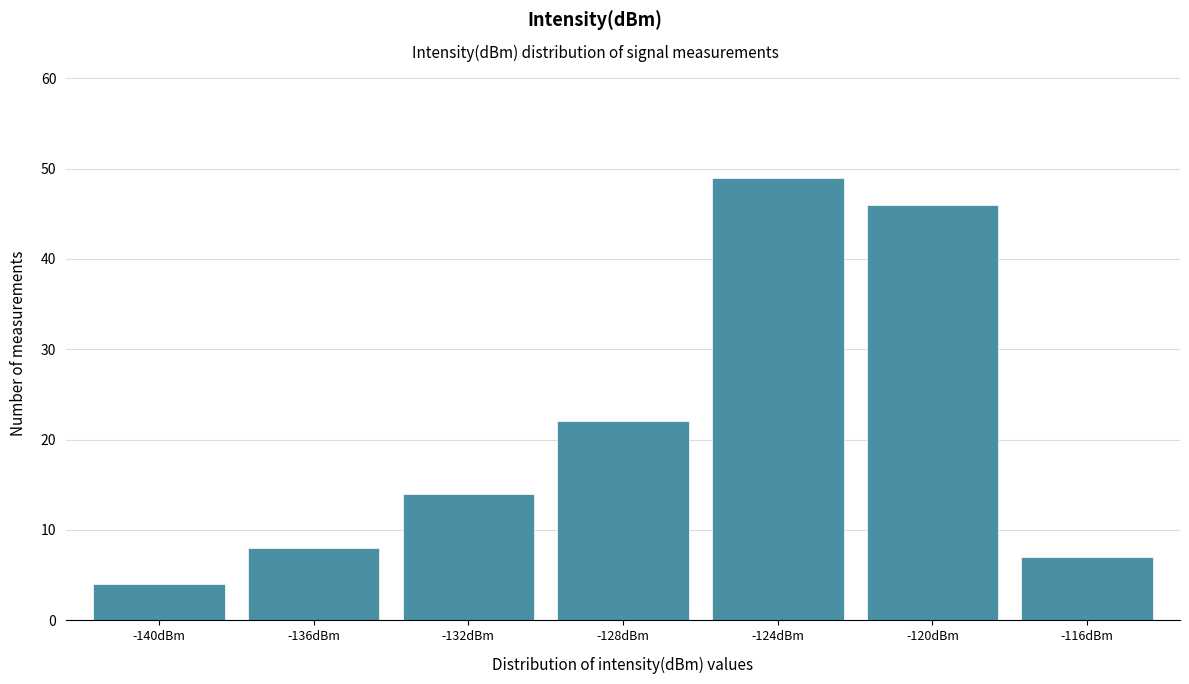

Reading left to right, transcribe all the data shown in this chart.

4	8	14	22	49	46	7